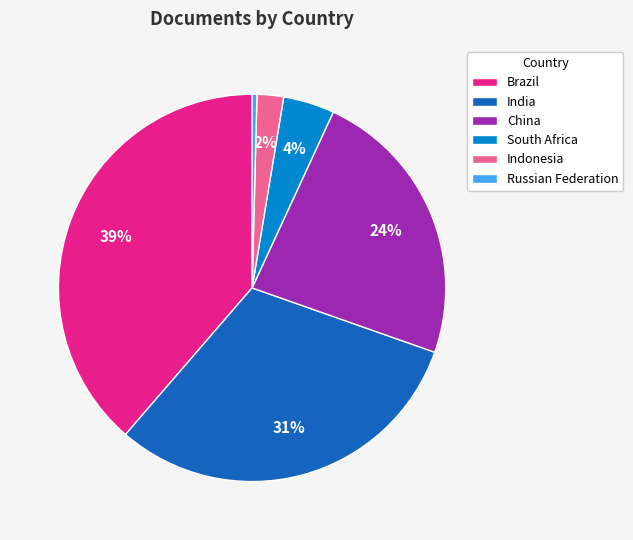

Is it true that China is 11% of the pie?

False